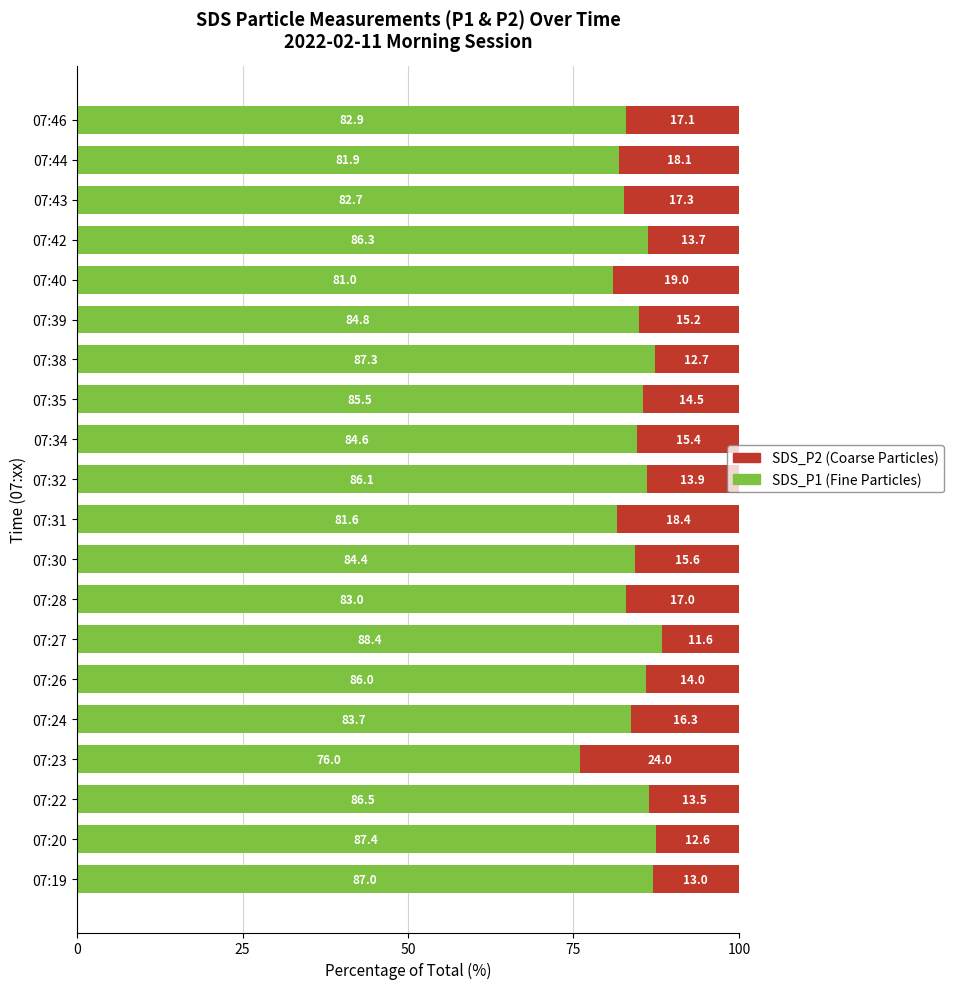

What is the total value across all series at 07:39?

100.0